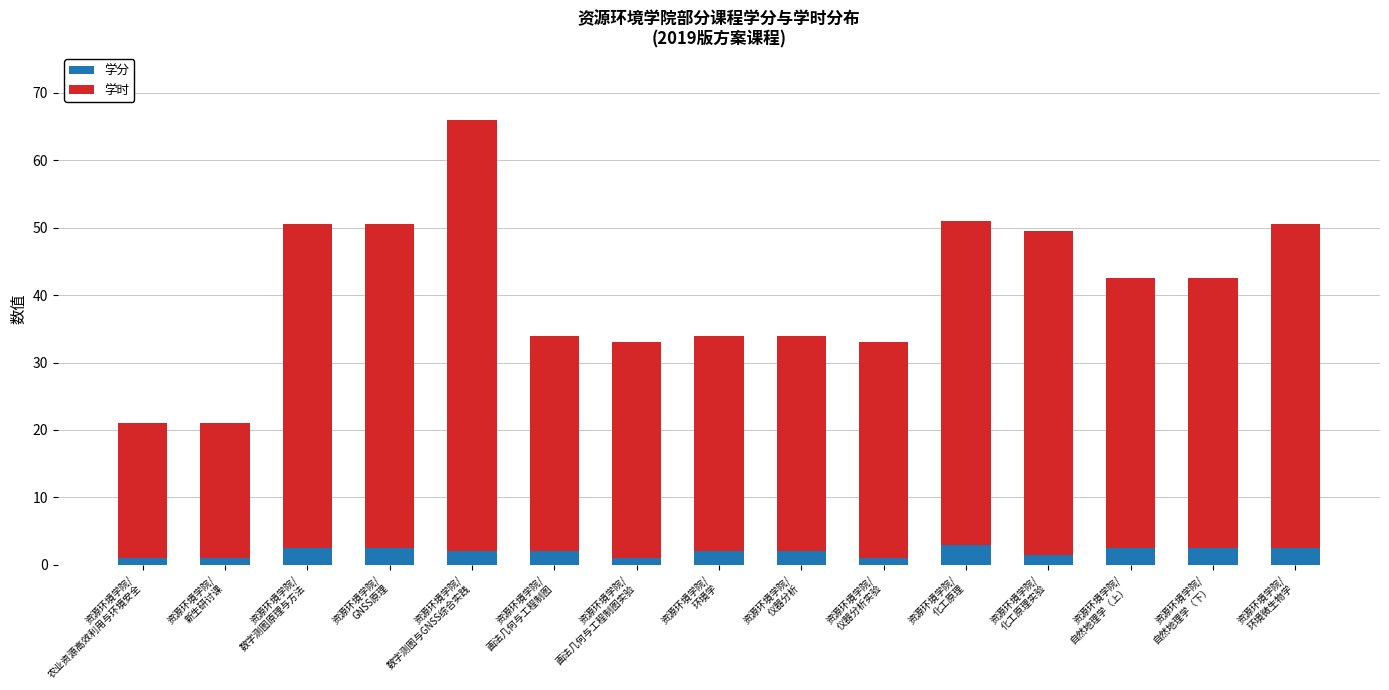

How many distinct data groups are displayed?

2